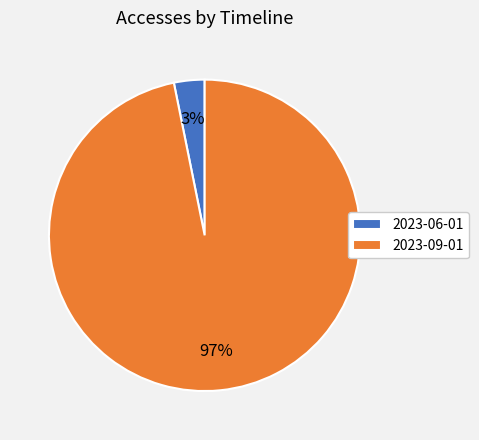

True or false: 2023-06-01 accounts for 3% of the total.

True